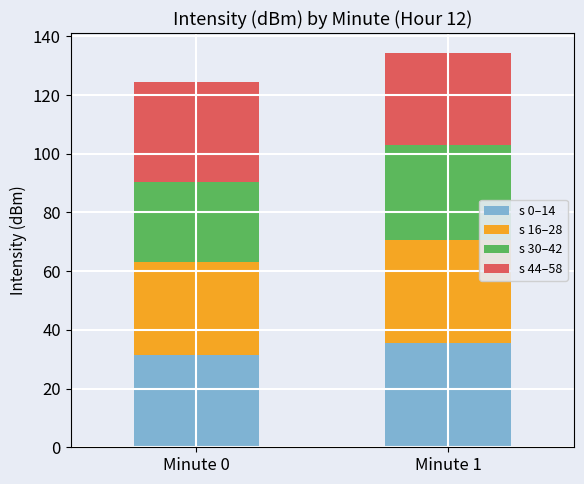

What is the highest value of the s 0–14 series?

35.6